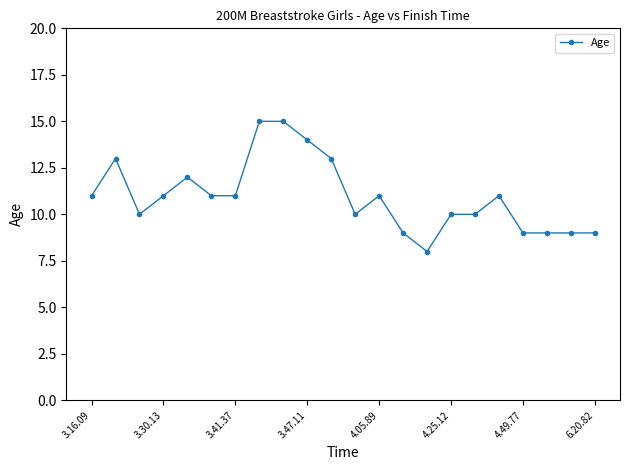

What is the minimum value shown in the chart?

8